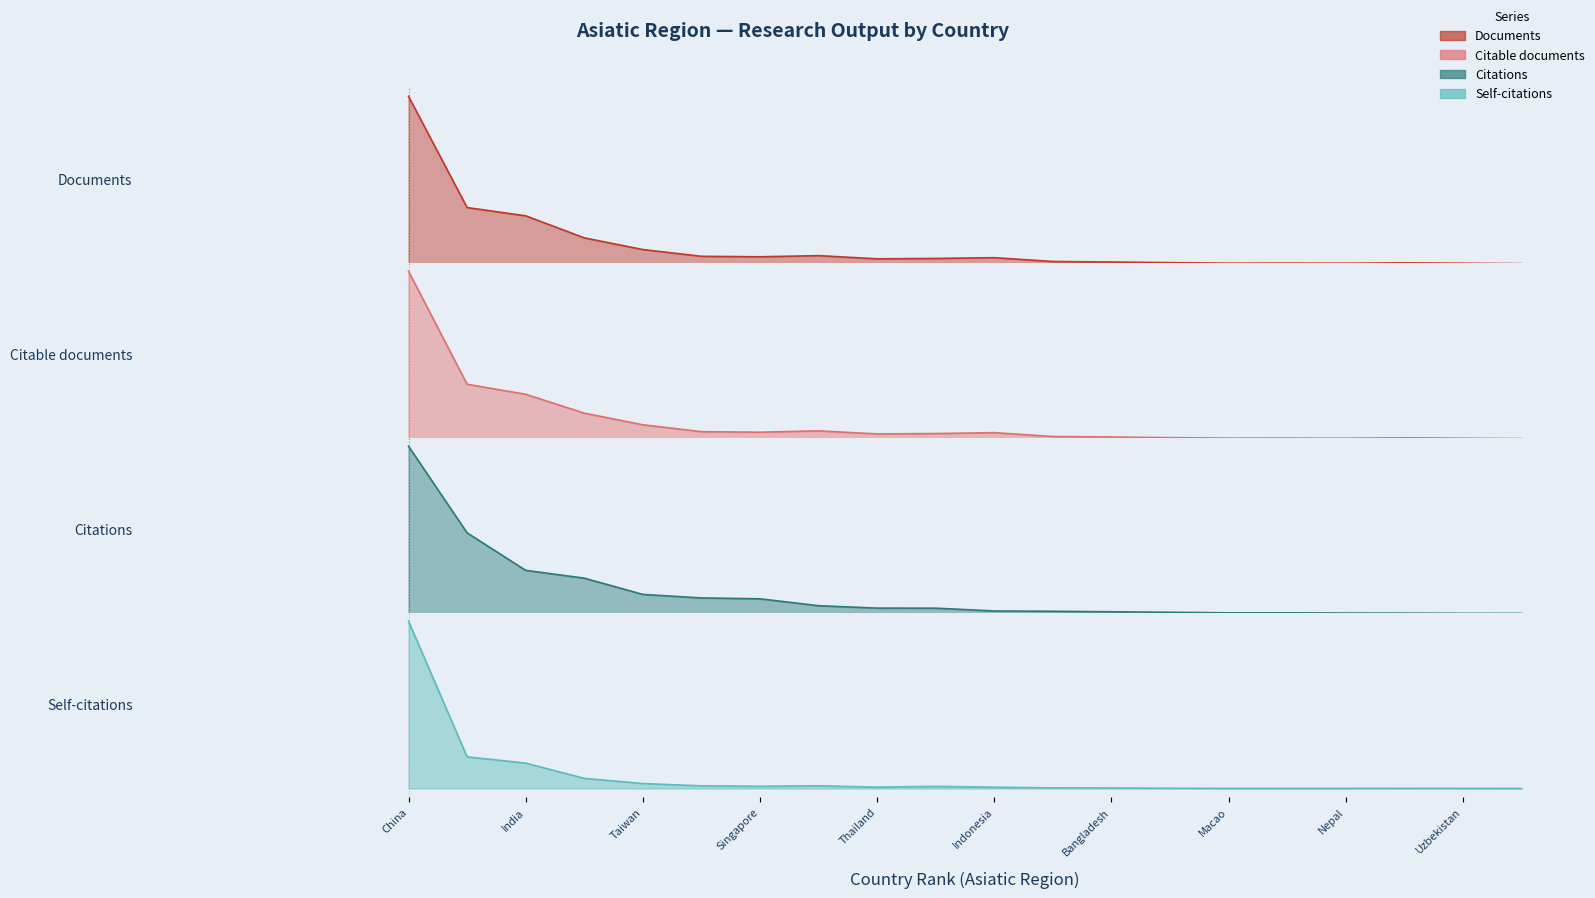

What is the value of the Self-citations point at the 1st from the left?

1.0